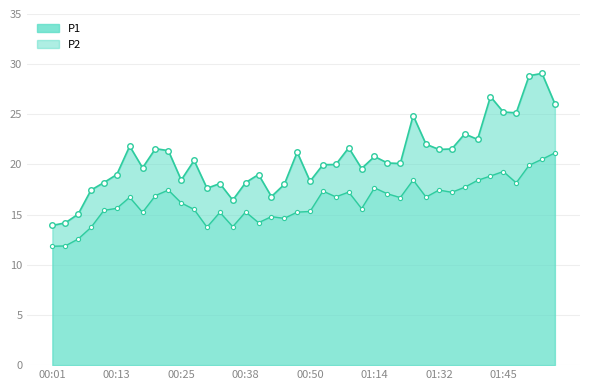

What is the smallest value displayed?

11.8